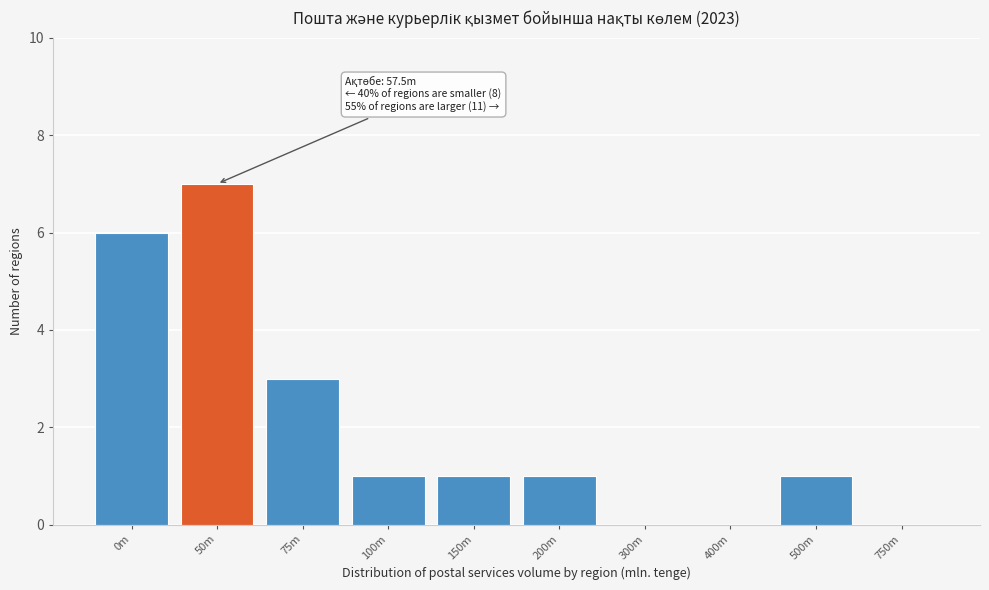

Reading left to right, transcribe all the data shown in this chart.

0m=6	50m=7	75m=3	100m=1	150m=1	200m=1	300m=0	400m=0	500m=1	750m=0